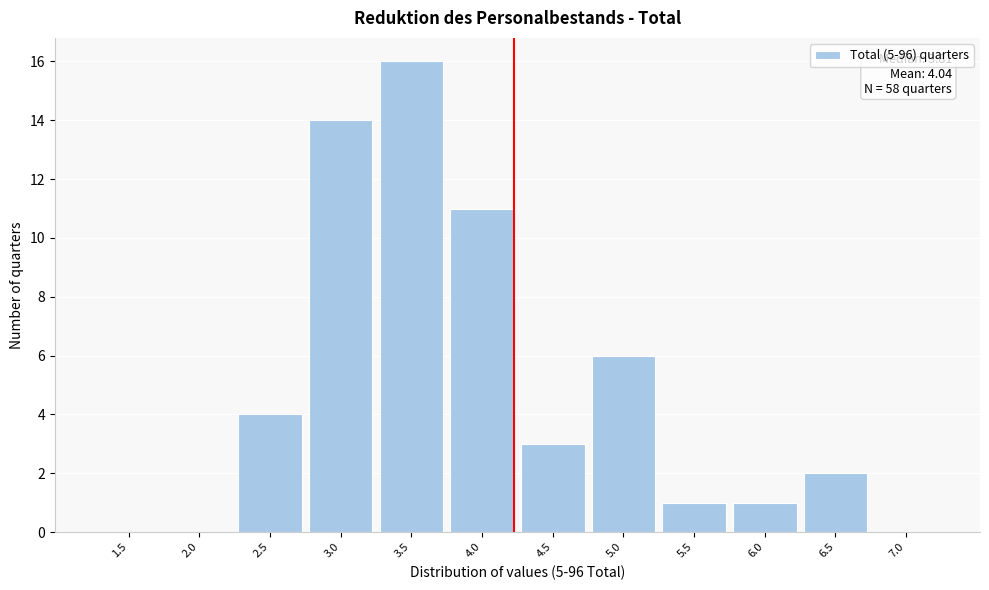

Reading right to left, list all the values displayed in this chart.

7.0=0	6.5=2	6.0=1	5.5=1	5.0=6	4.5=3	4.0=11	3.5=16	3.0=14	2.5=4	2.0=0	1.5=0